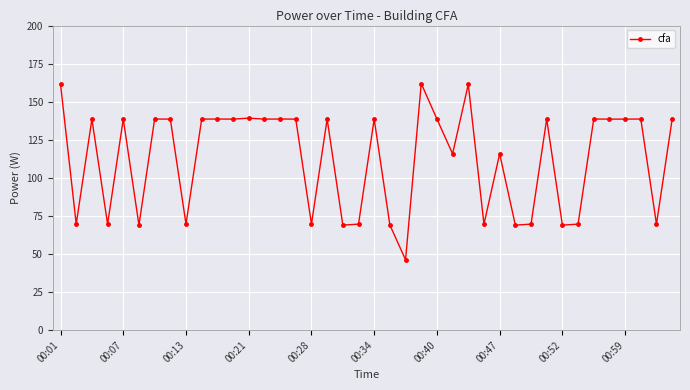

How many lines are shown in the chart?

1